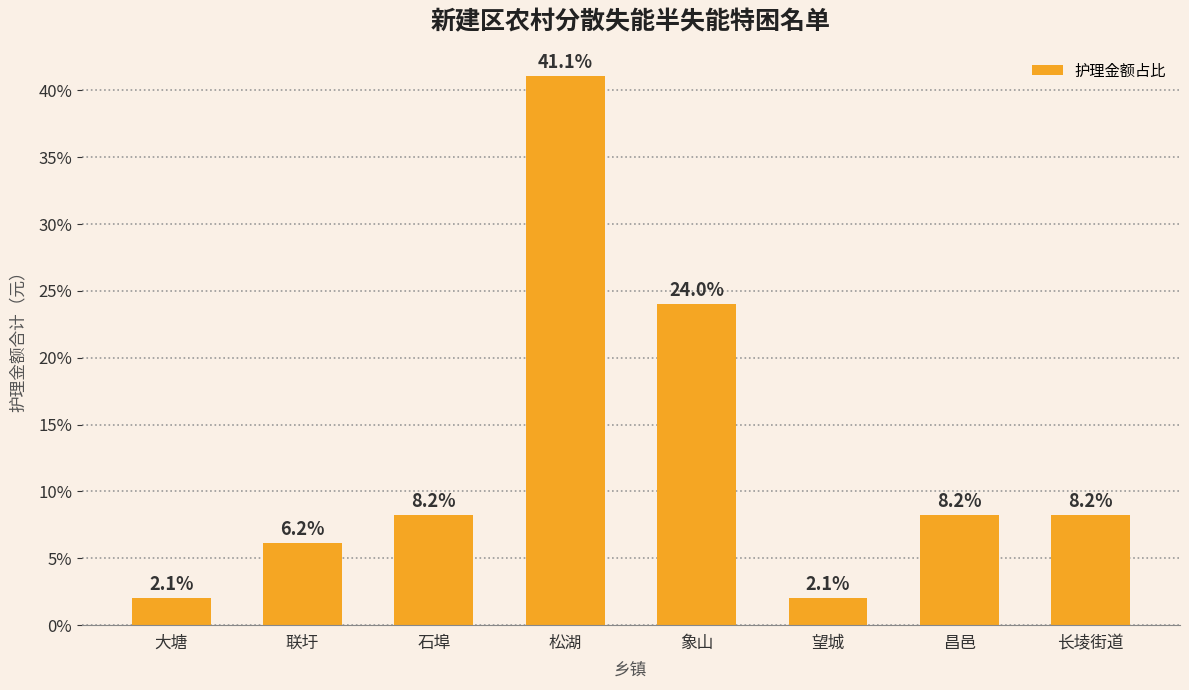

What is the greatest value displayed?

41.1